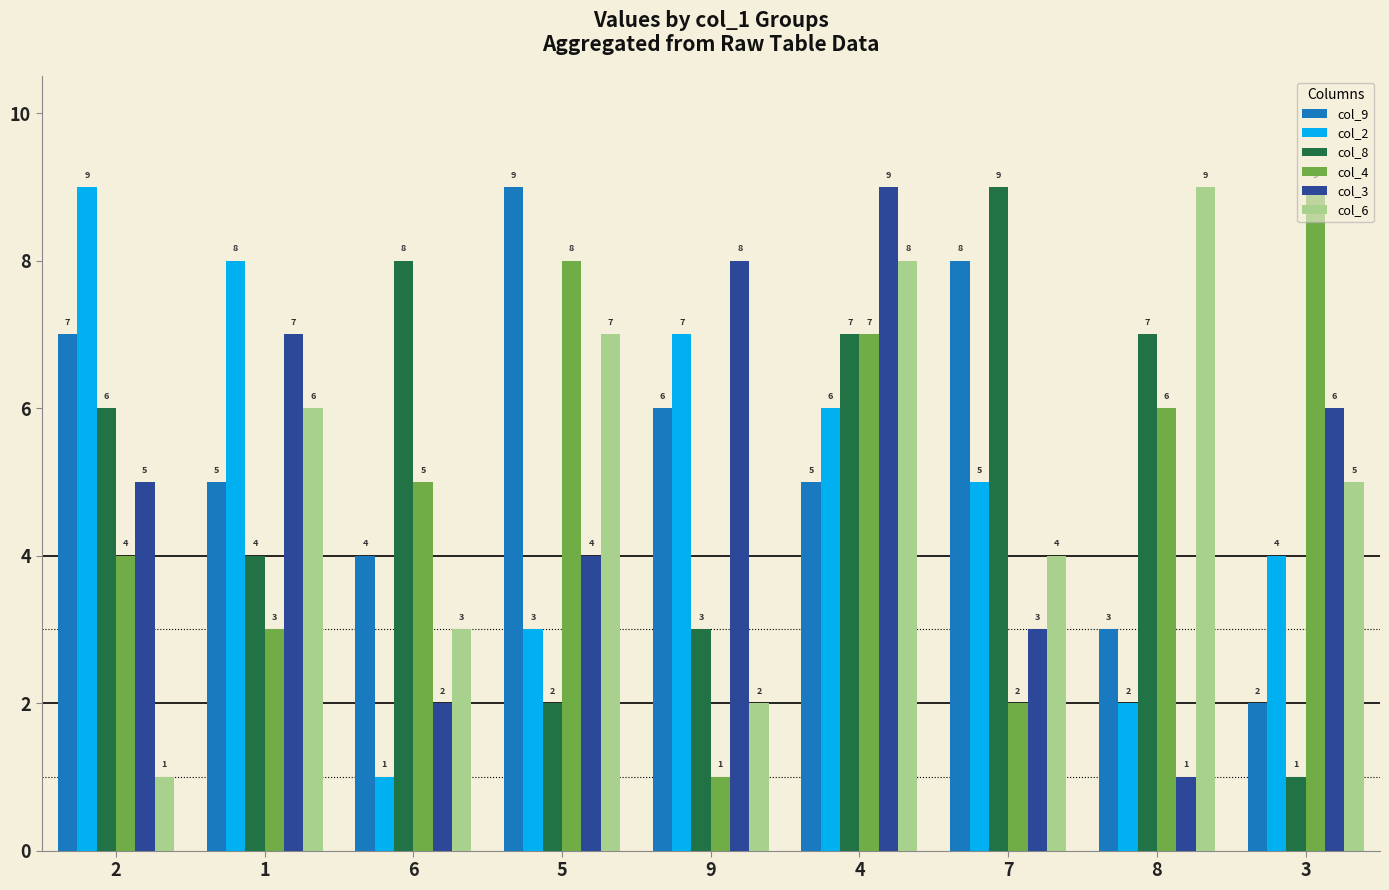

What is the difference between the highest and lowest values at 3?

8